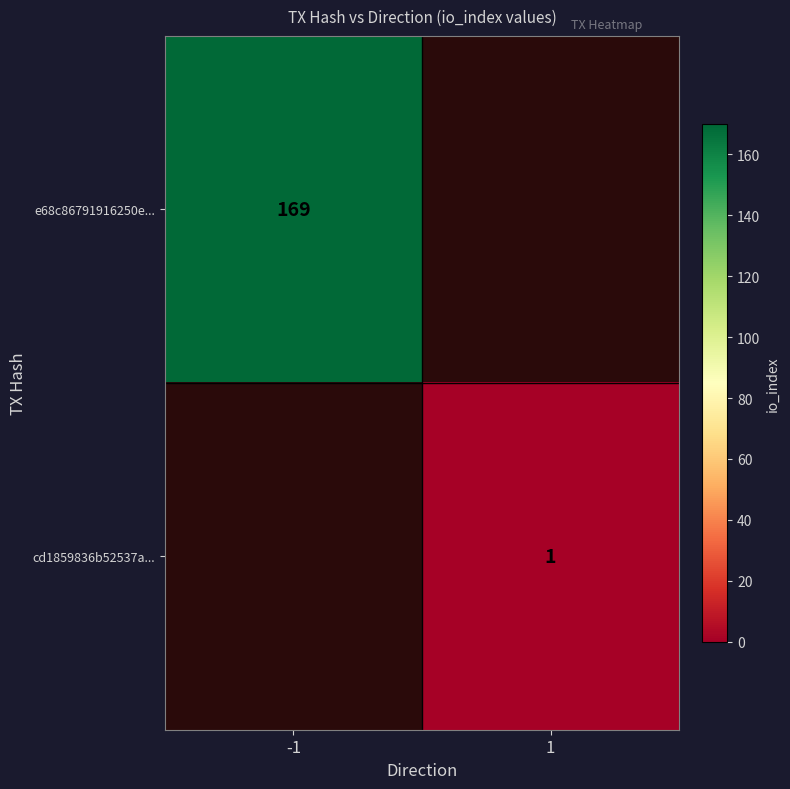

True or false: e68c86791916250e... has a value of 110 at -1.

False